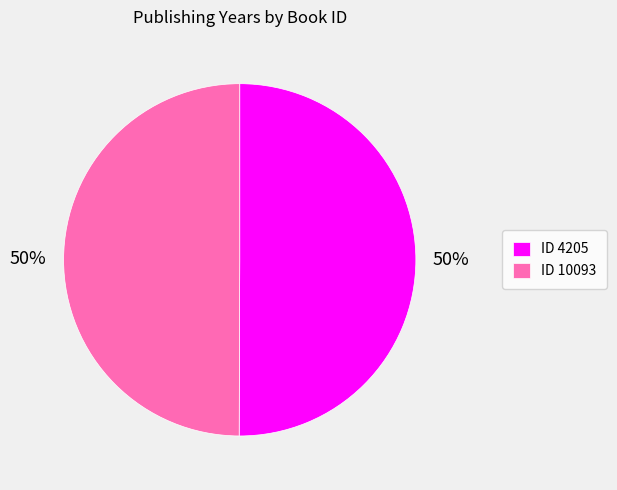

What is the ratio of the value at ID 10093 to the value at ID 4205?

1.0